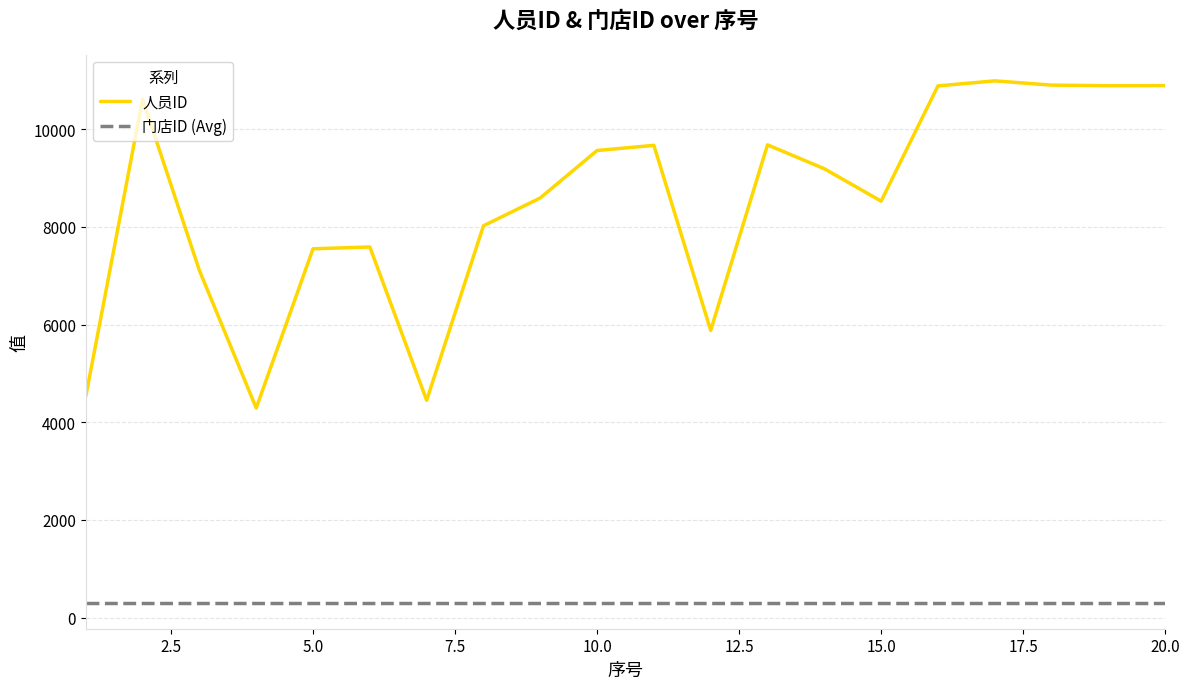

List the series in order of their peak value, highest first.

人员ID, 门店ID (Avg)